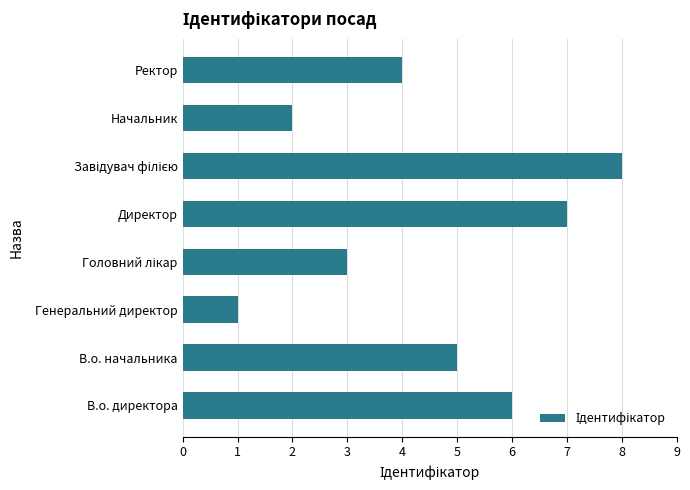

What is the maximum value shown in the chart?

8